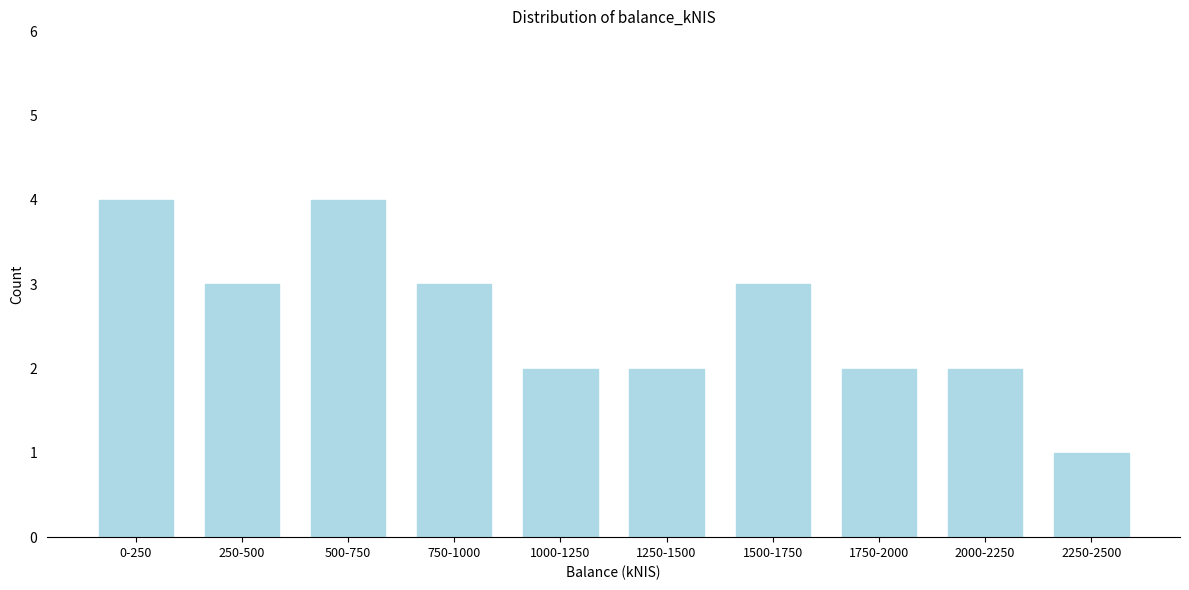

Reading left to right, list all the values displayed in this chart.

4	3	4	3	2	2	3	2	2	1